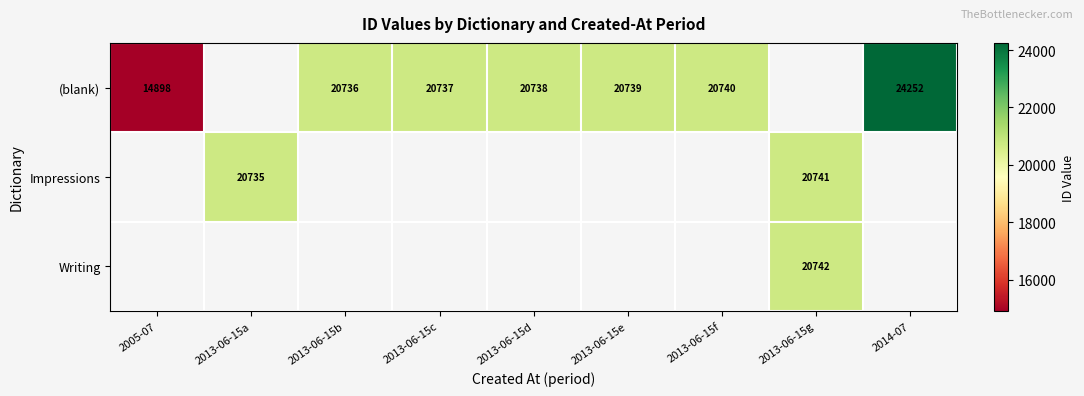

What is the sum of the (blank) values at 2013-06-15d and 2014-07?

44990